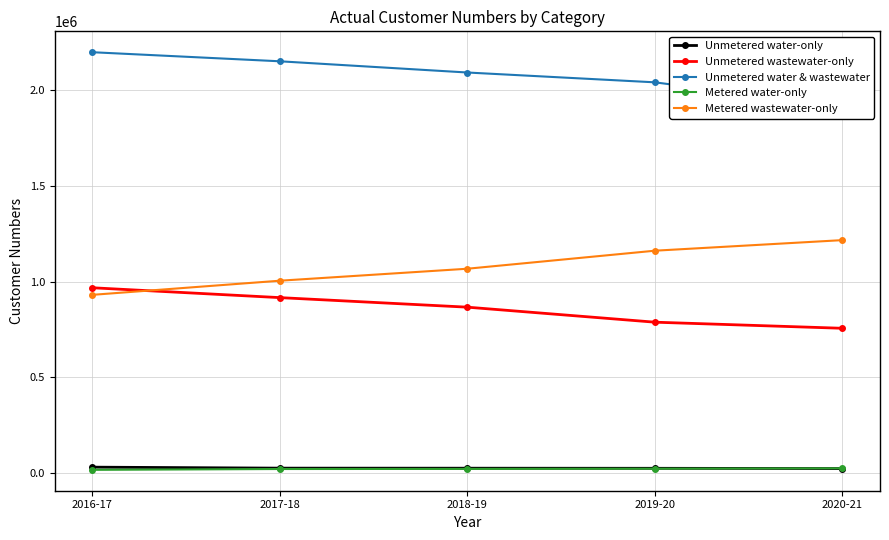

How many data points in Unmetered water-only are above 25662?

2